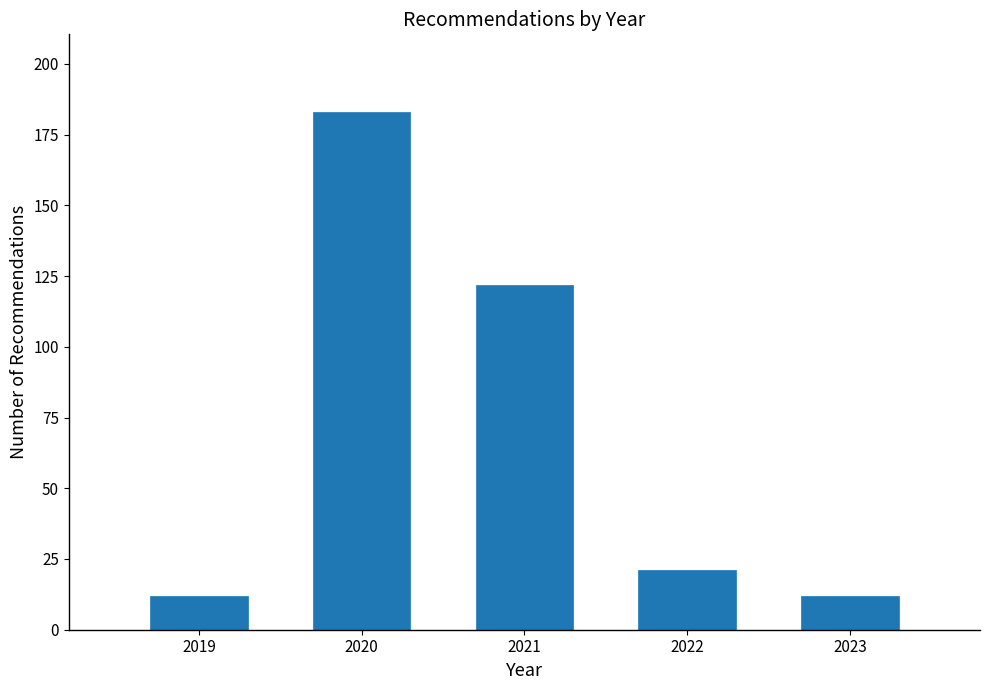

Reading left to right, list all the values displayed in this chart.

12	183	122	21	12